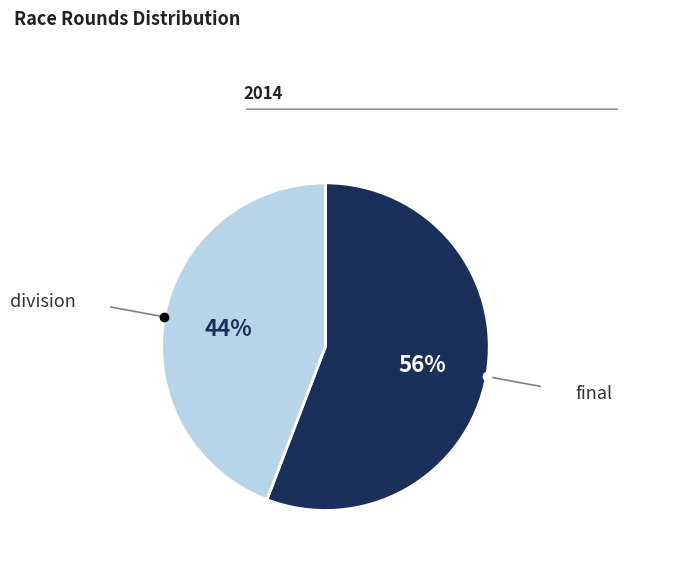

Is there any slice that represents more than half of the pie?

Yes